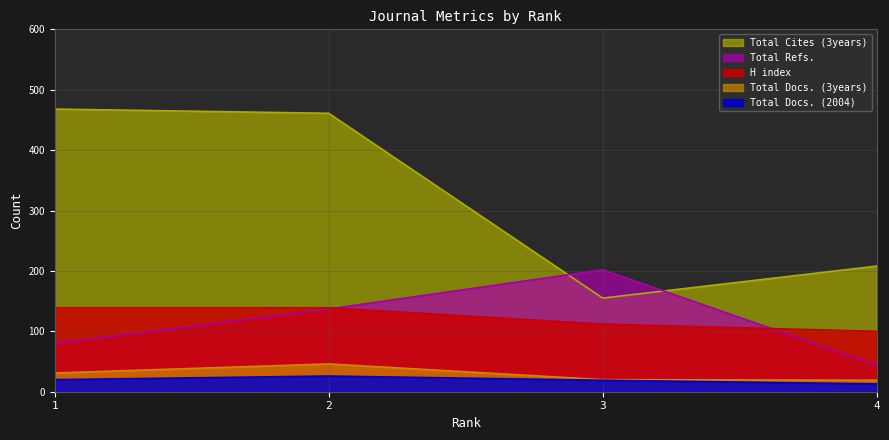

What is the total value across all series at 1?

738